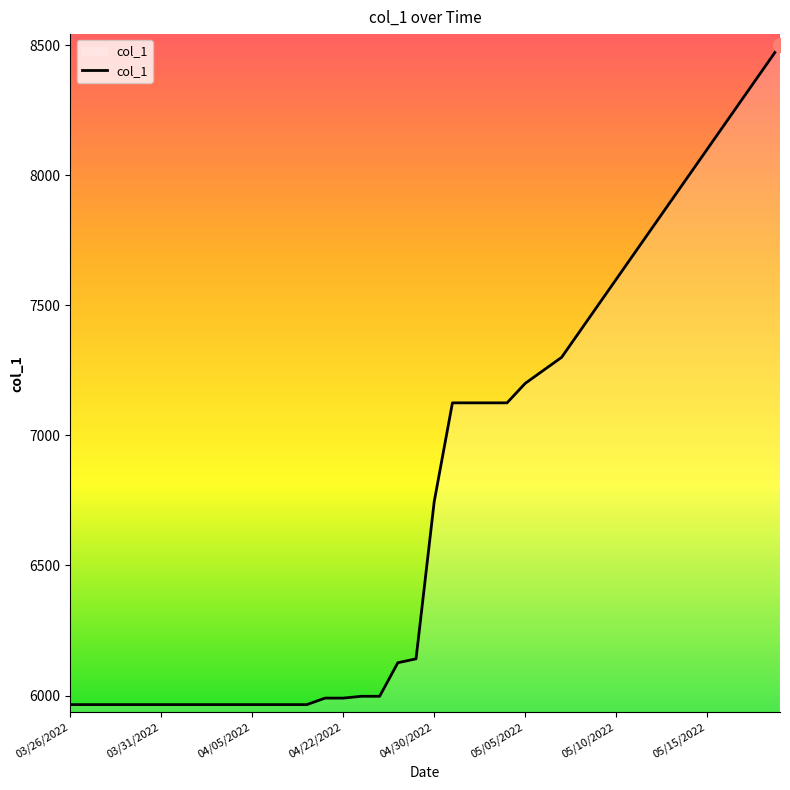

What is the smallest value displayed?

5965